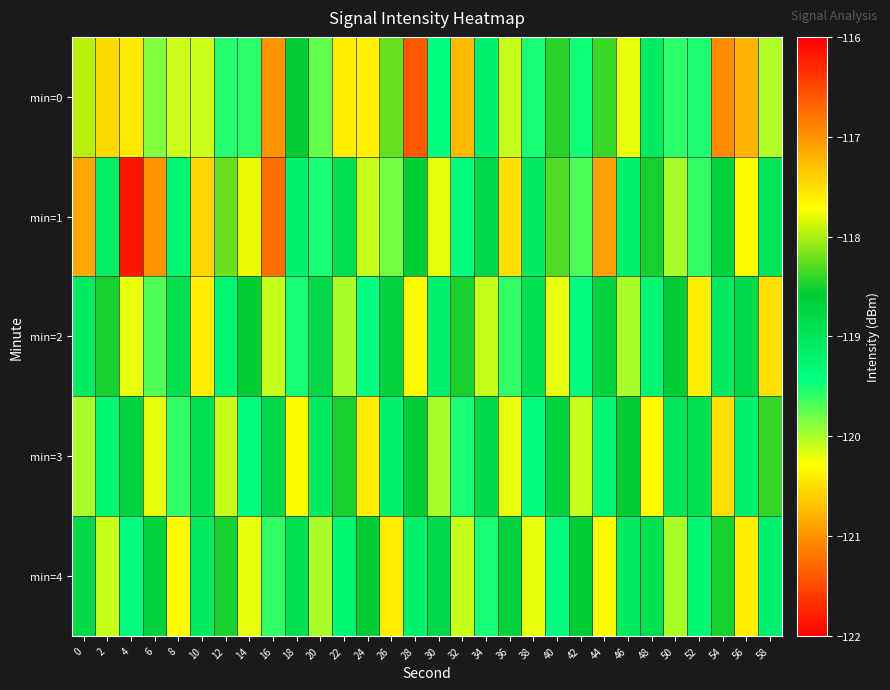

Which category has the lowest value across all series?

4